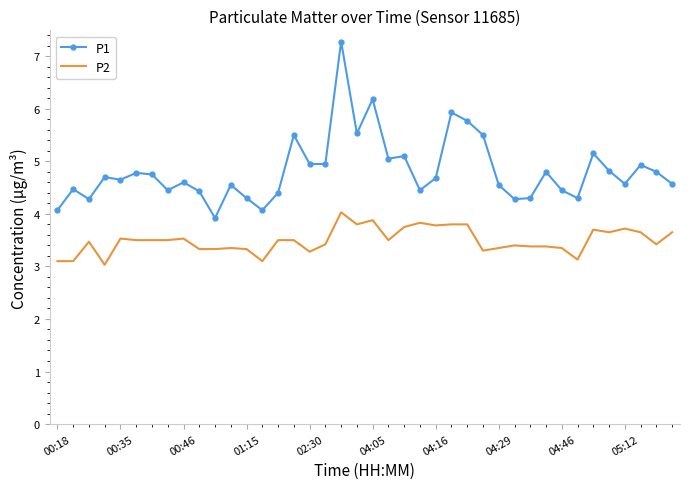

True or false: P1 and P2 cross at least once.

False